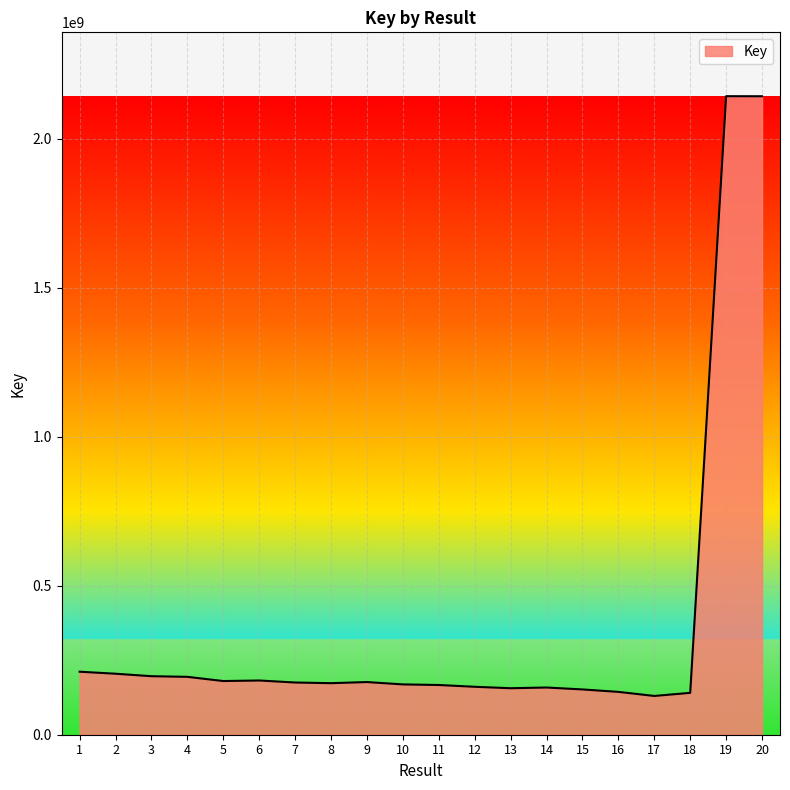

What is the sum of all values?

7355906856